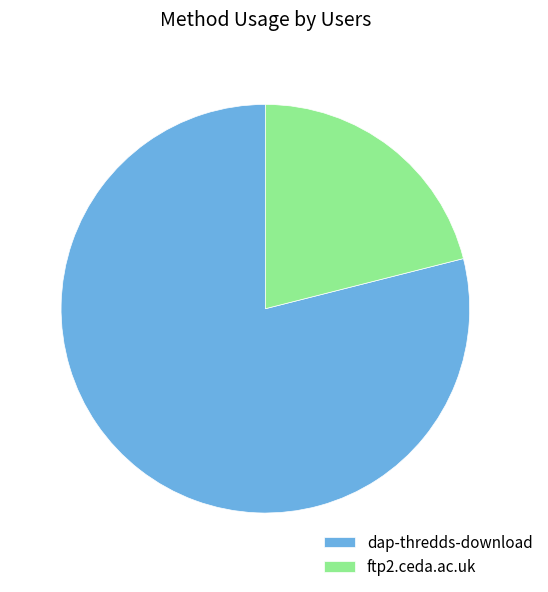

How many segments does this pie chart have?

2